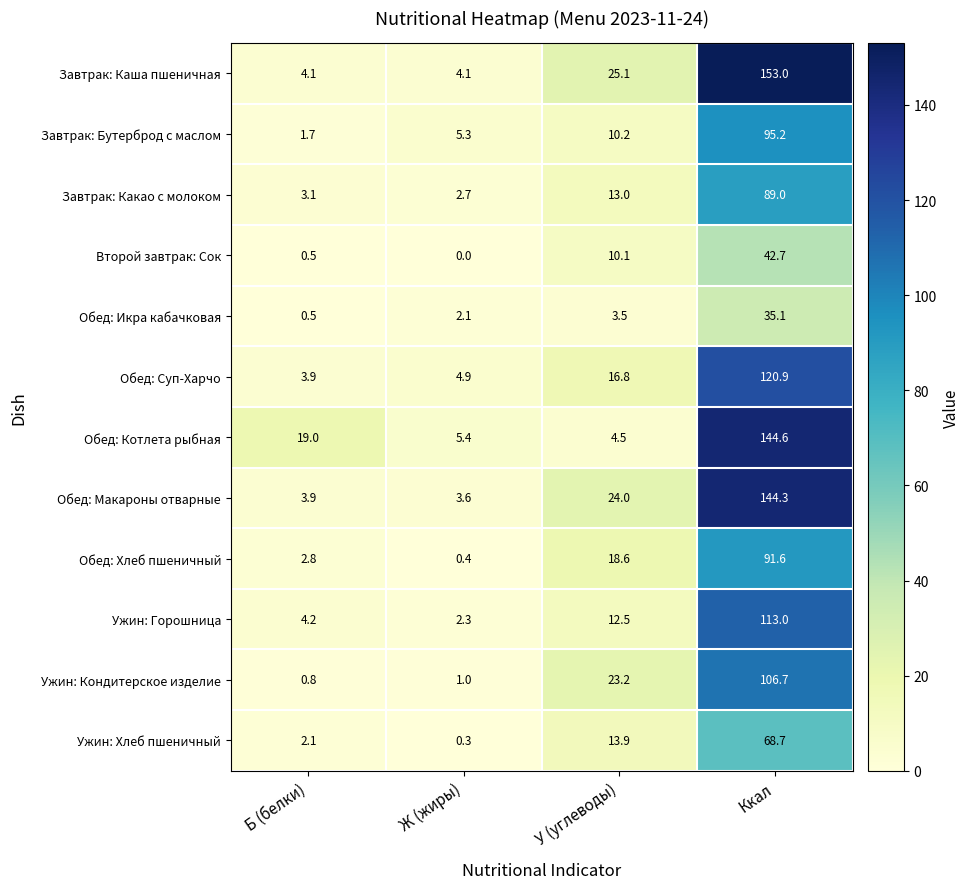

What value does the Обед: Хлеб пшеничный series have at У (углеводы)?

18.6